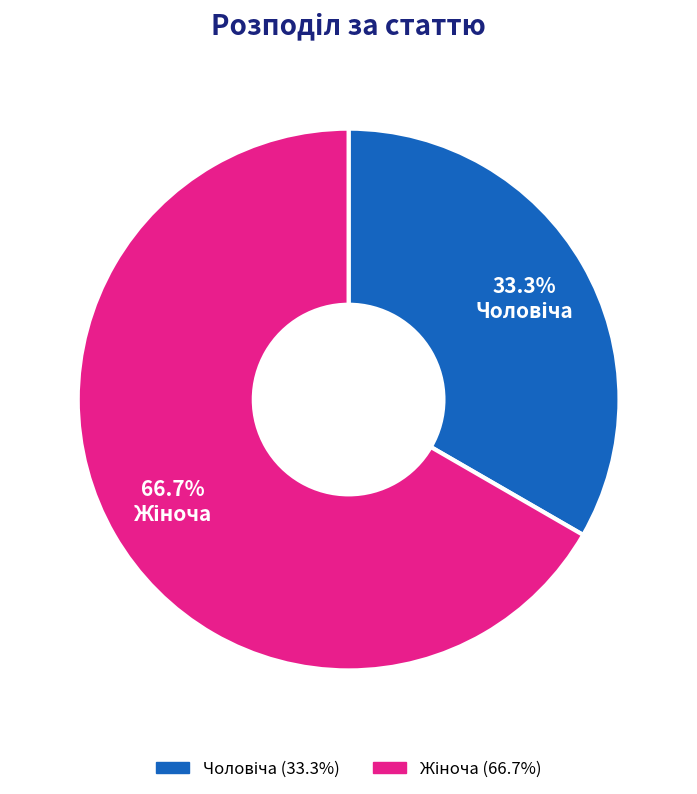

Does any single category account for the majority?

Yes